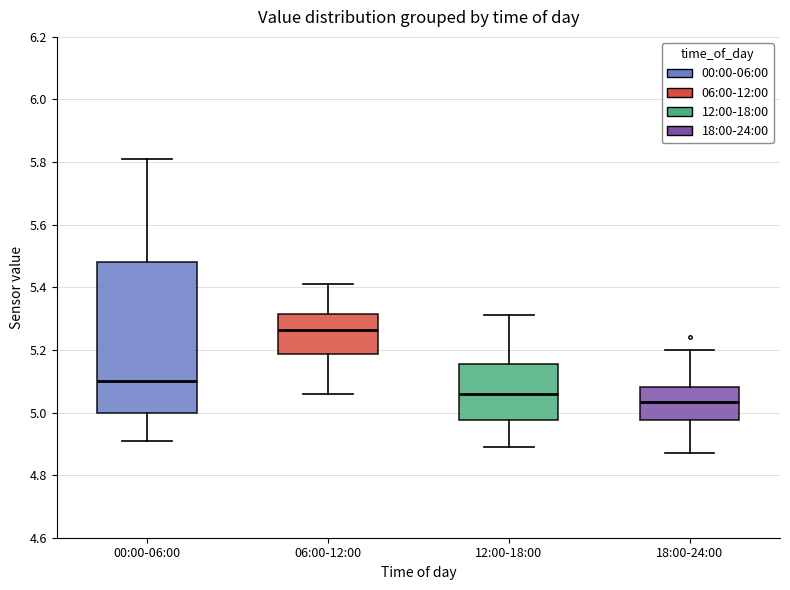

Reading left to right, read every box against the y-axis: the position of its median line, the range the box covers, and the ends of its whiskers. The values are not printed on the chart, so give them approximately, as read against the axis.

00:00-06:00: median 5.10, box 5.00 to 5.48, whiskers 4.92 to 5.82
06:00-12:00: median 5.26, box 5.18 to 5.32, whiskers 5.06 to 5.42
12:00-18:00: median 5.06, box 4.98 to 5.16, whiskers 4.90 to 5.32
18:00-24:00: median 5.04, box 4.98 to 5.08, whiskers 4.88 to 5.20